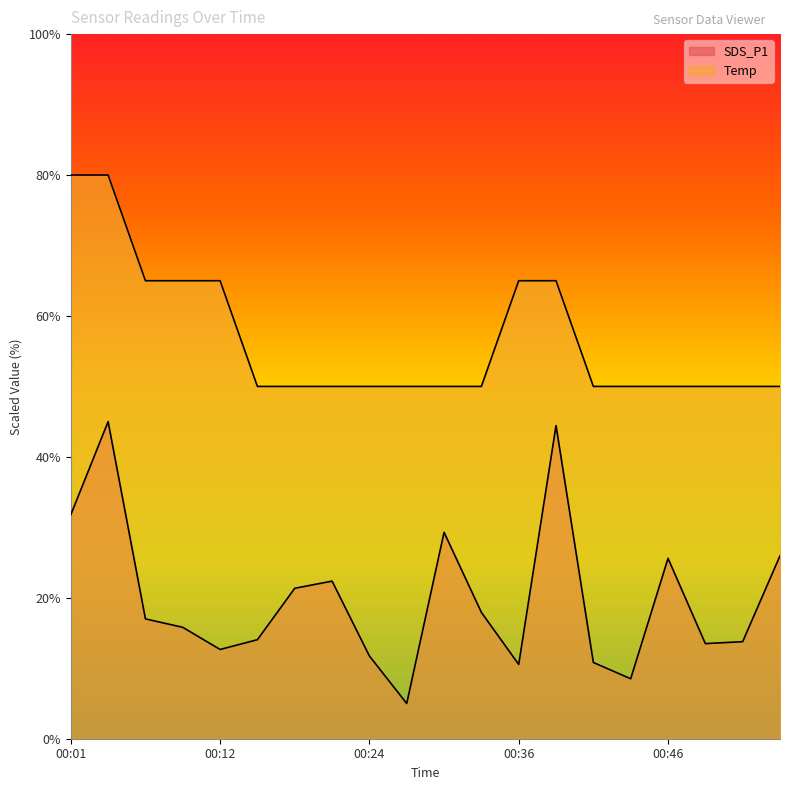

Reading left to right, transcribe all the data shown in this chart.

SDS_P1: 00:01=31.8	00:03=45.0	00:06=17.0	00:09=15.8	00:12=12.7	00:15=14.1	00:18=21.4	00:21=22.4	00:24=11.7	00:27=5.0	00:30=29.3	00:33=17.9	00:36=10.5	00:38=44.4	00:41=10.8	00:44=8.5	00:46=25.6	00:49=13.5	00:52=13.8	00:55=26.0
Temp: 00:01=80.0	00:03=80.0	00:06=65.0	00:09=65.0	00:12=65.0	00:15=50.0	00:18=50.0	00:21=50.0	00:24=50.0	00:27=50.0	00:30=50.0	00:33=50.0	00:36=65.0	00:38=65.0	00:41=50.0	00:44=50.0	00:46=50.0	00:49=50.0	00:52=50.0	00:55=50.0